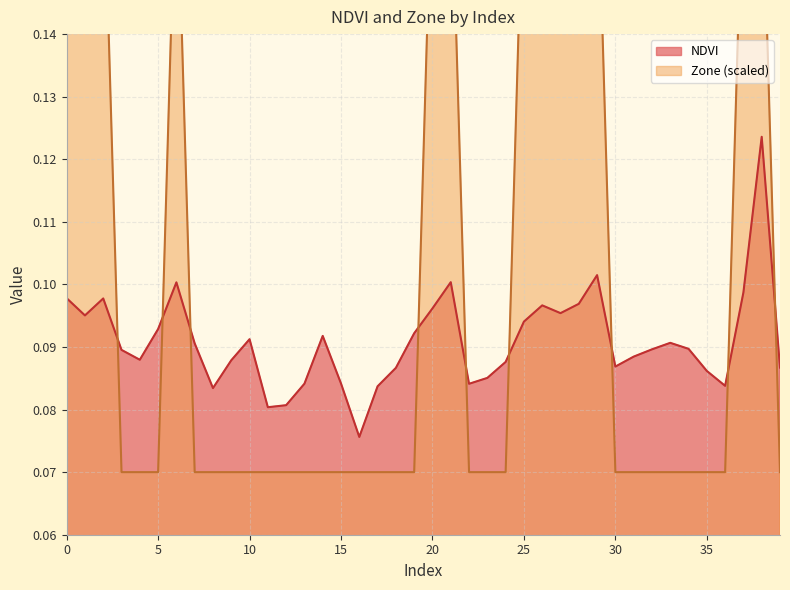

Between 17 and 31, which series saw the biggest shift?

NDVI